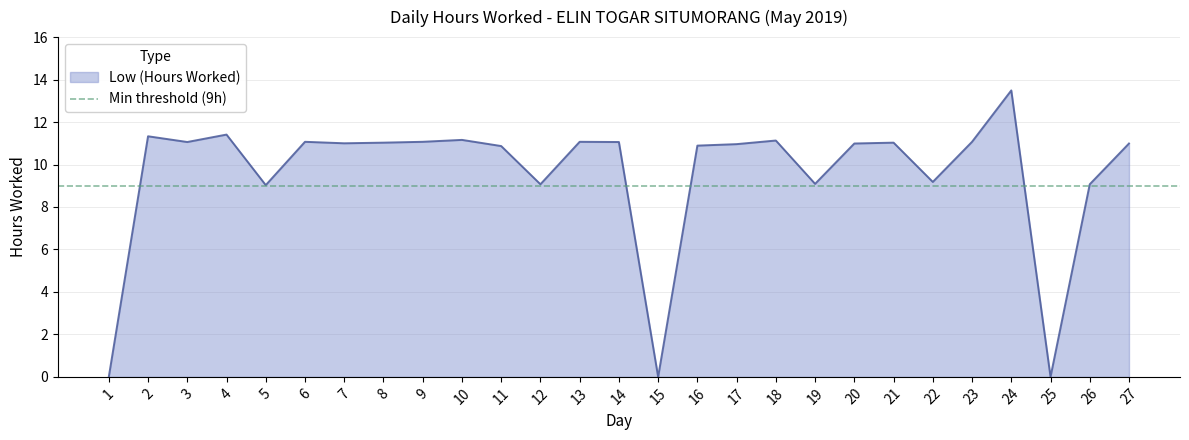

What is the value of the 16th point from the left?

10.9